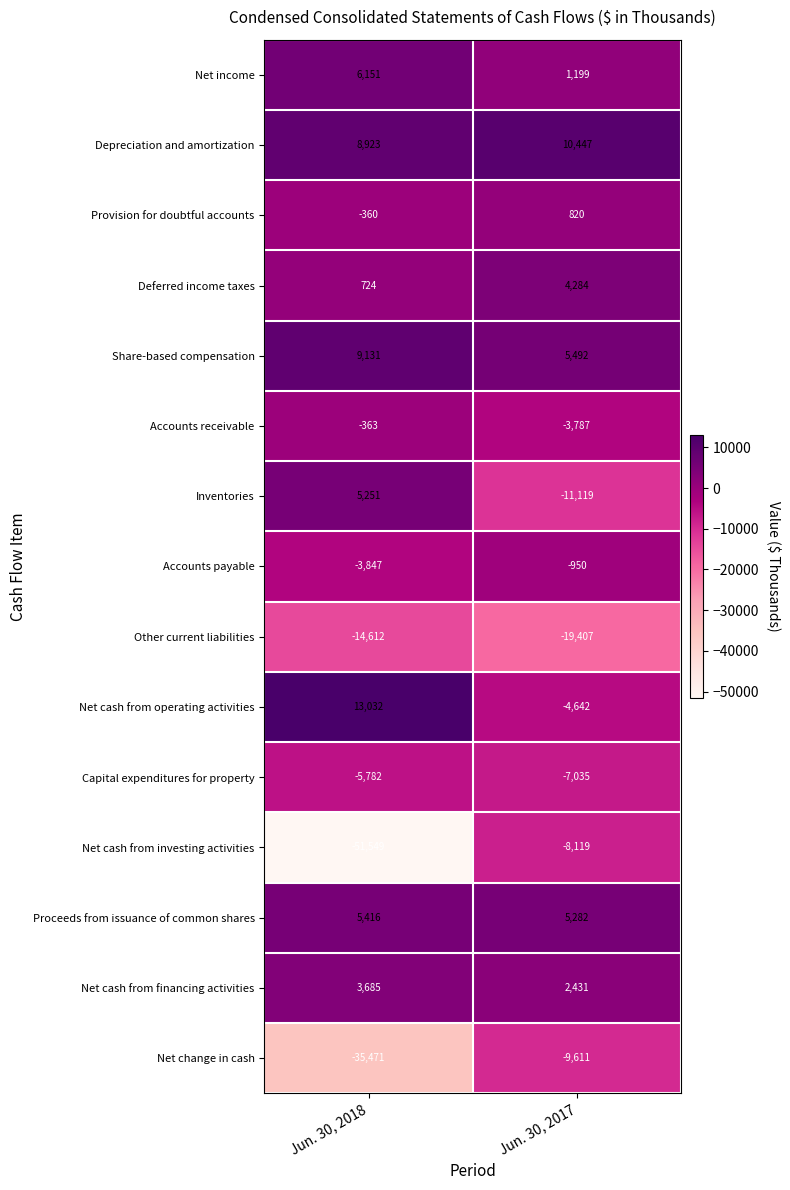

Which category has the highest value across all series?

Jun. 30, 2018